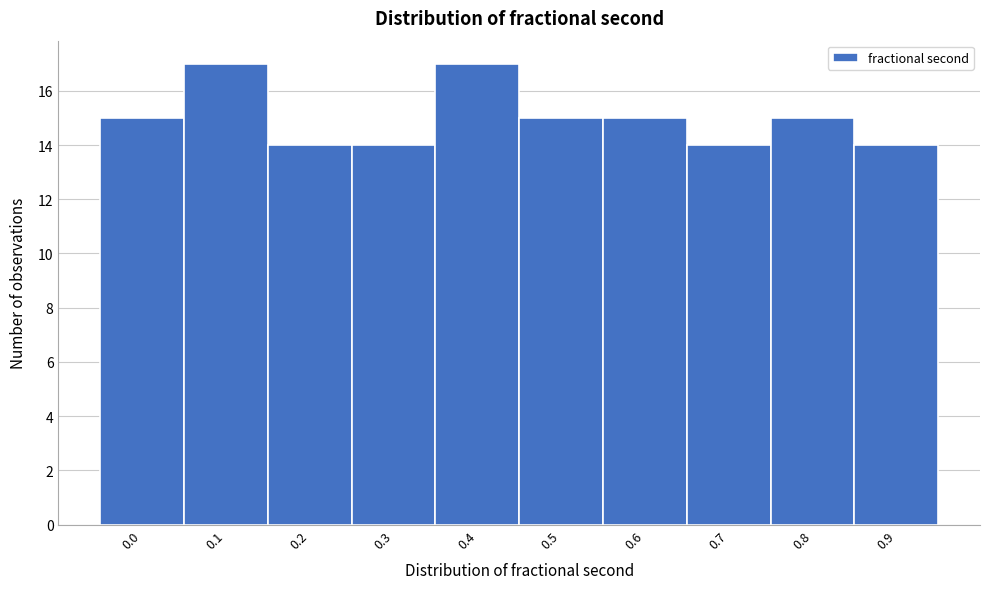

Reading left to right, transcribe all the data shown in this chart.

15	17	14	14	17	15	15	14	15	14